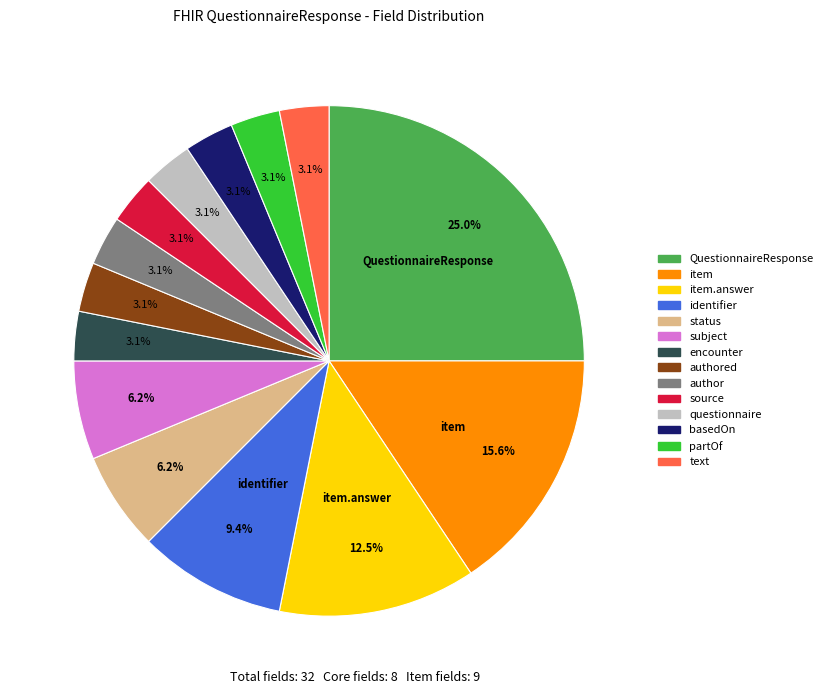

Is there a majority slice in this chart?

No